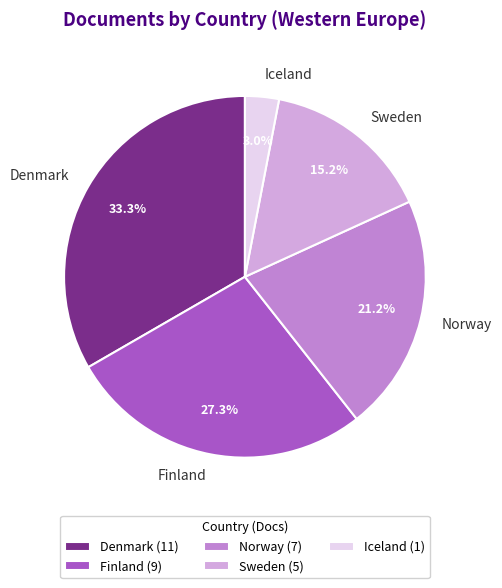

How many segments does this pie chart have?

5